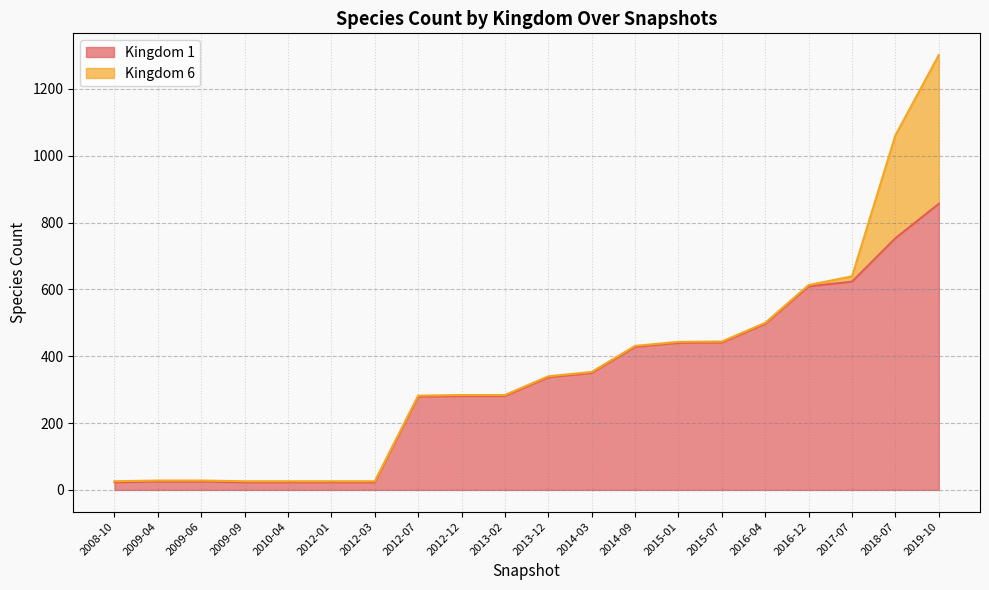

What is the change in value from 2009-04 to 2010-04?

-2